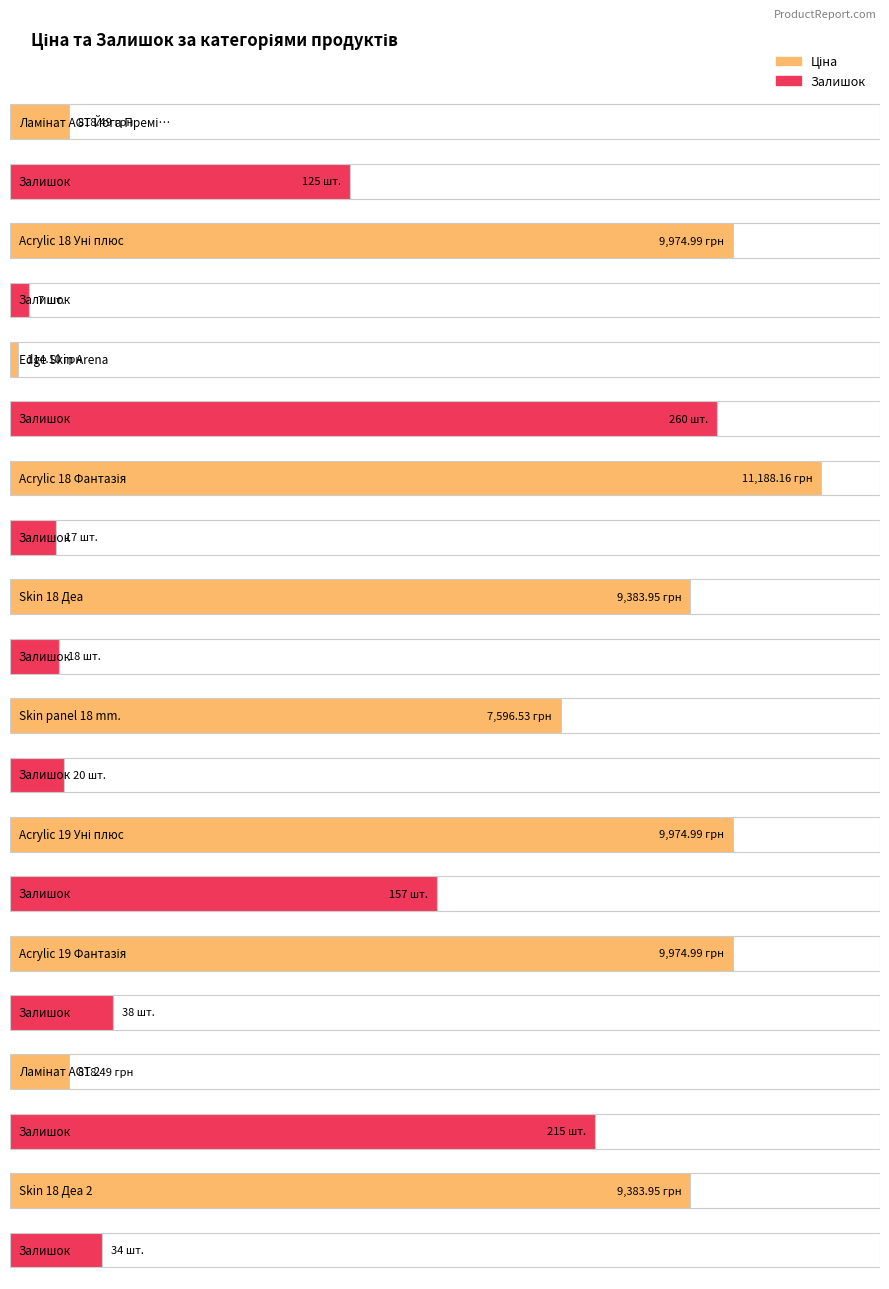

Reading left to right, extract all data points from this chart.

Ціна: Ламінат AGT Йога Преміум=818.5	Acrylic 18 Уні плюс=9975.0	Edge Skin Arena=114.1	Acrylic 18 Фантазія=11188.2	Skin 18 Деа=9384.0	Skin panel 18 mm.=7596.5	Acrylic 19 Уні плюс=9975.0	Acrylic 19 Фантазія=9975.0	Ламінат AGT 2=818.5	Skin 18 Деа 2=9384.0
Залишок: Ламінат AGT Йога Преміум=125.0	Acrylic 18 Уні плюс=7.0	Edge Skin Arena=260.0	Acrylic 18 Фантазія=17.0	Skin 18 Деа=18.0	Skin panel 18 mm.=20.0	Acrylic 19 Уні плюс=157.0	Acrylic 19 Фантазія=38.0	Ламінат AGT 2=215.0	Skin 18 Деа 2=34.0